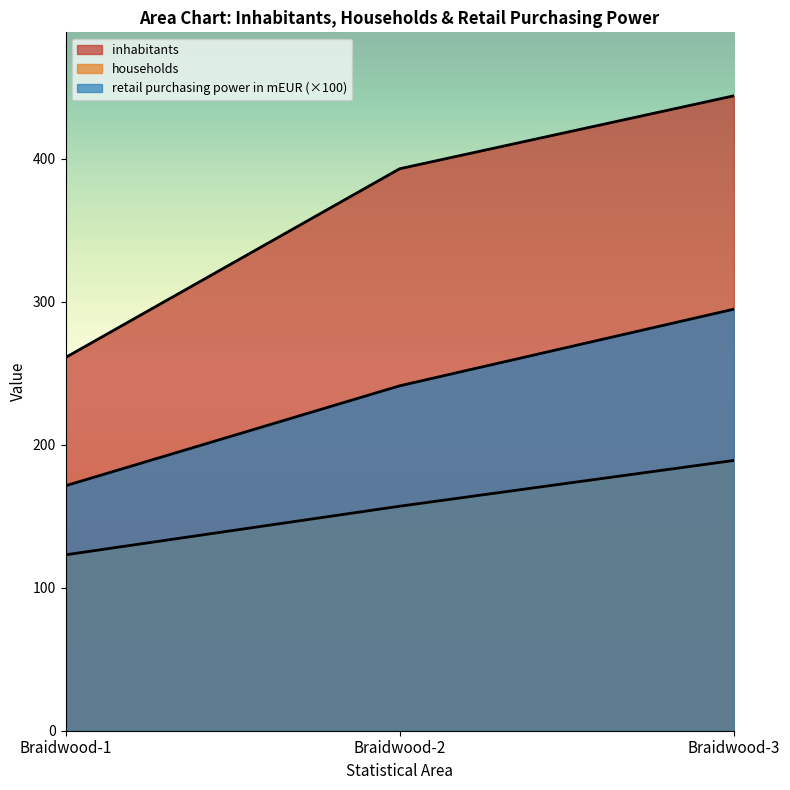

What is the maximum value shown in the chart?

444.0